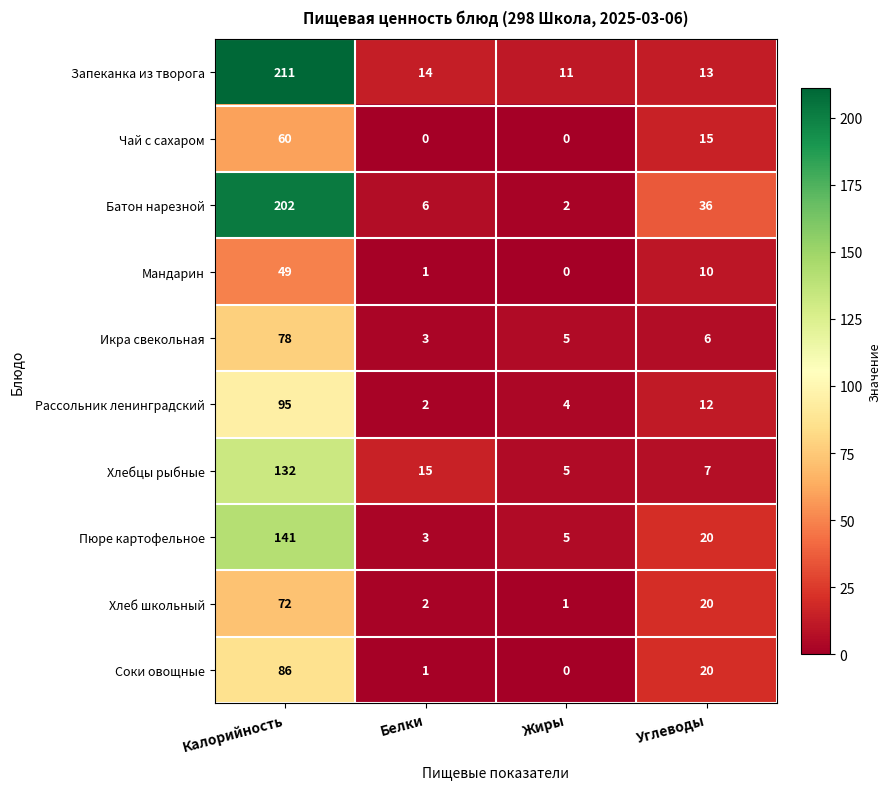

What is the difference between the Батон нарезной values at Белки and Углеводы?

30